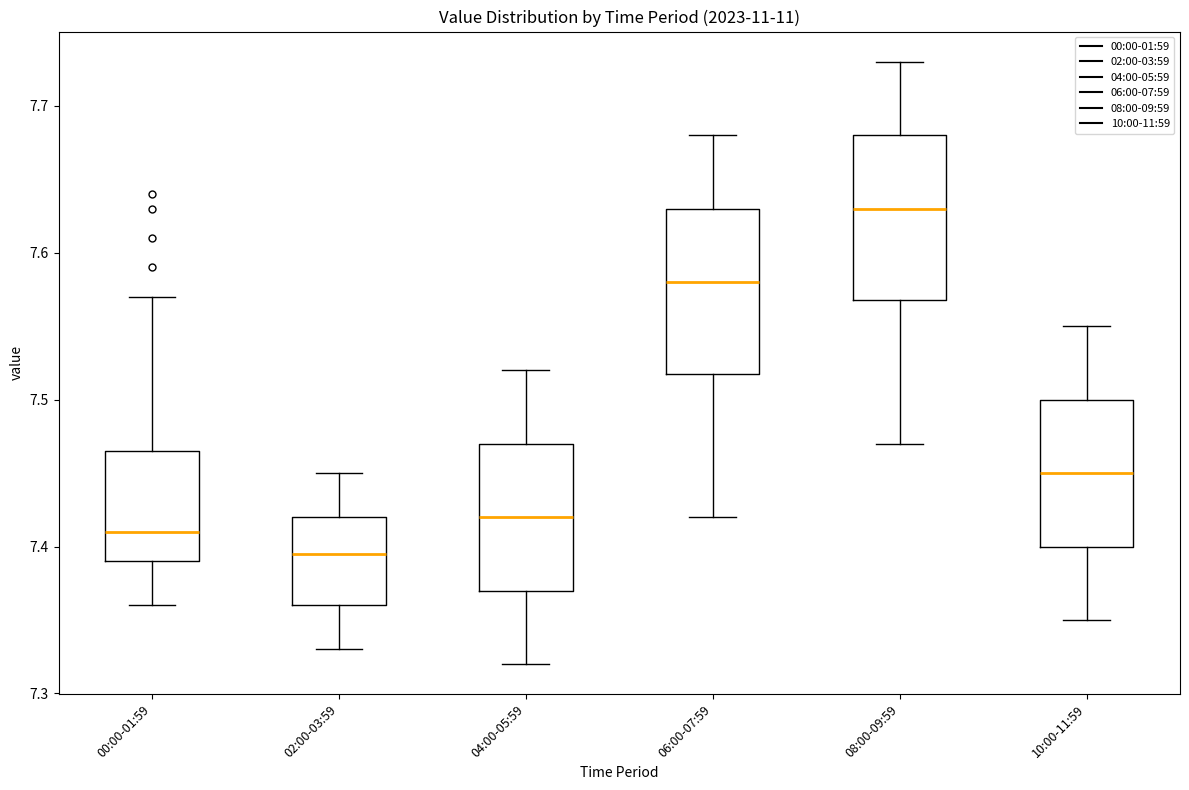

Reading left to right, read every box against the y-axis: the position of its median line, the range the box covers, and the ends of its whiskers. The values are not printed on the chart, so give them approximately, as read against the axis.

00:00-01:59: median 7.41, box 7.39 to 7.47, whiskers 7.36 to 7.57
02:00-03:59: median 7.40, box 7.36 to 7.42, whiskers 7.33 to 7.45
04:00-05:59: median 7.42, box 7.37 to 7.47, whiskers 7.32 to 7.52
06:00-07:59: median 7.58, box 7.52 to 7.63, whiskers 7.42 to 7.68
08:00-09:59: median 7.63, box 7.57 to 7.68, whiskers 7.47 to 7.73
10:00-11:59: median 7.45, box 7.40 to 7.50, whiskers 7.35 to 7.55